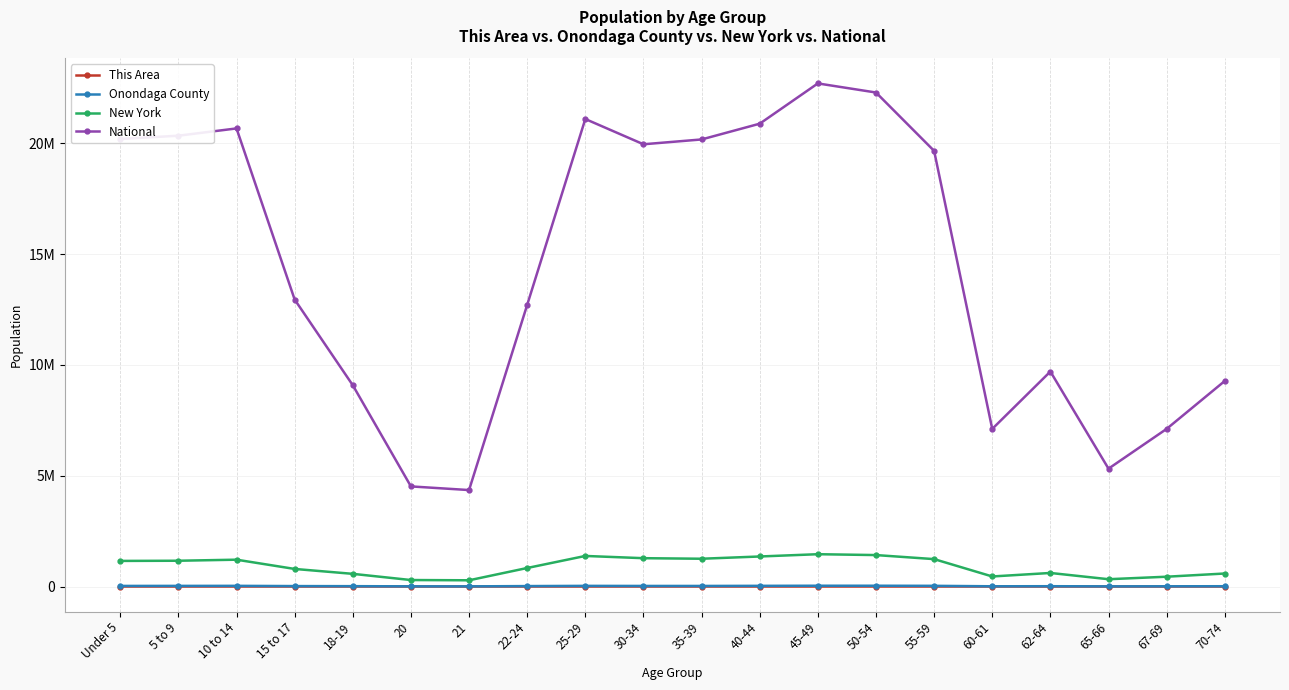

True or false: This Area and Onondaga County intersect in this chart.

False